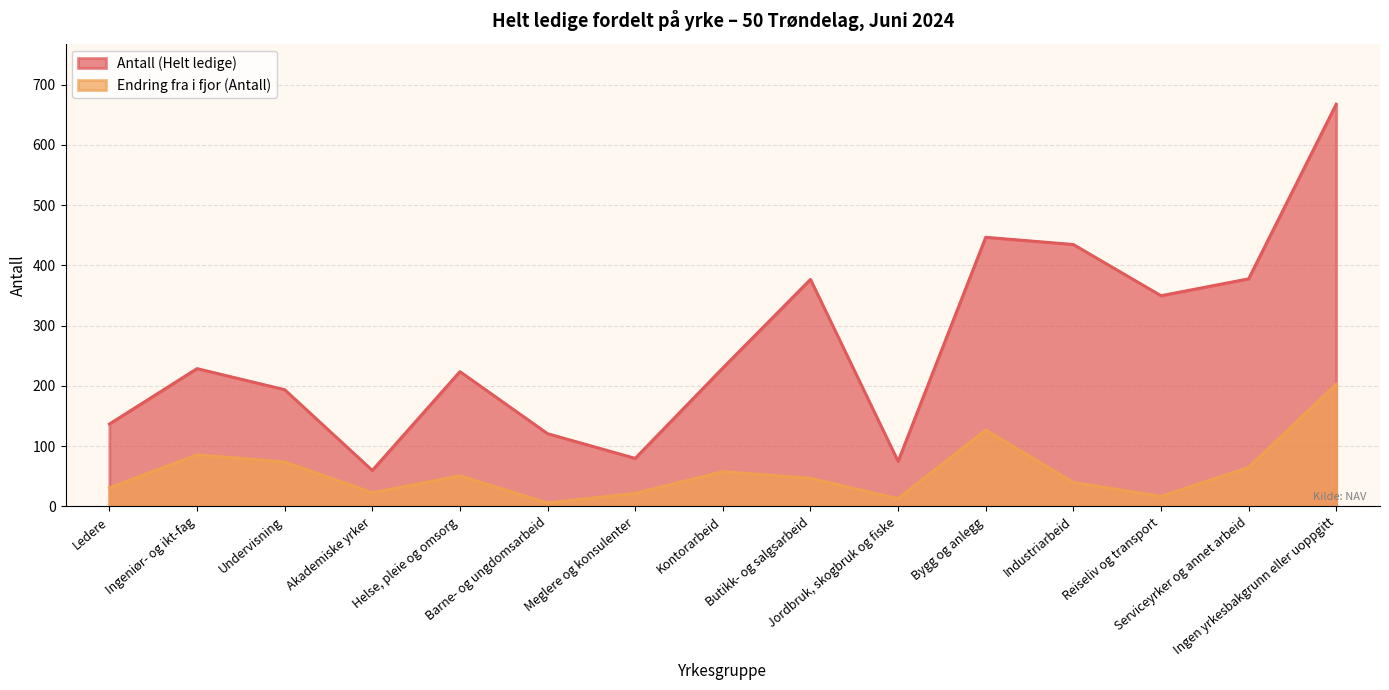

Reading left to right, transcribe all the data shown in this chart.

Antall (Helt ledige): 137	229	194	60	224	121	80	230	377	75	447	435	350	378	668
Endring fra i fjor (Antall): 31	86	74	23	51	6	22	58	47	13	127	40	17	65	203